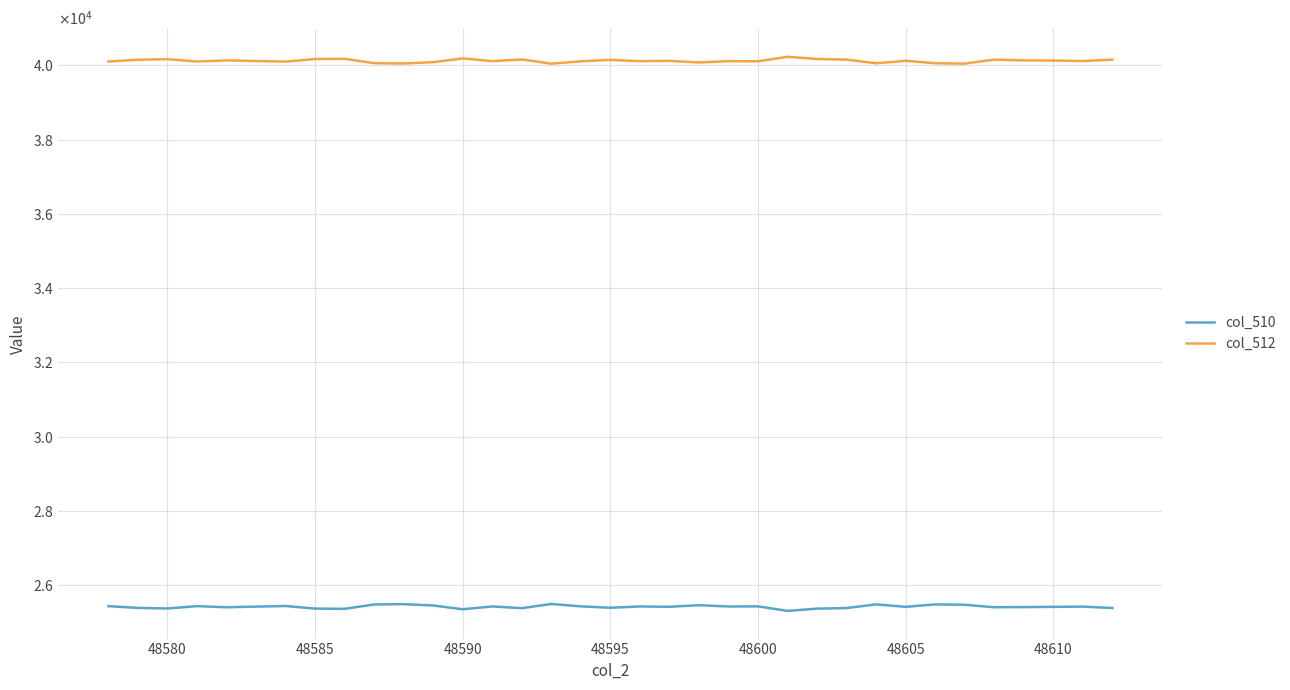

Is this an area chart (filled region under the line)?

No